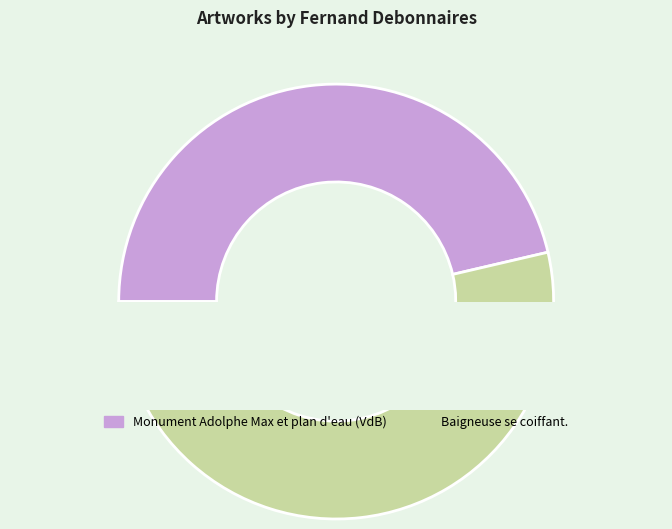

Is it true that Baigneuse se coiffant. is 54% of the pie?

True